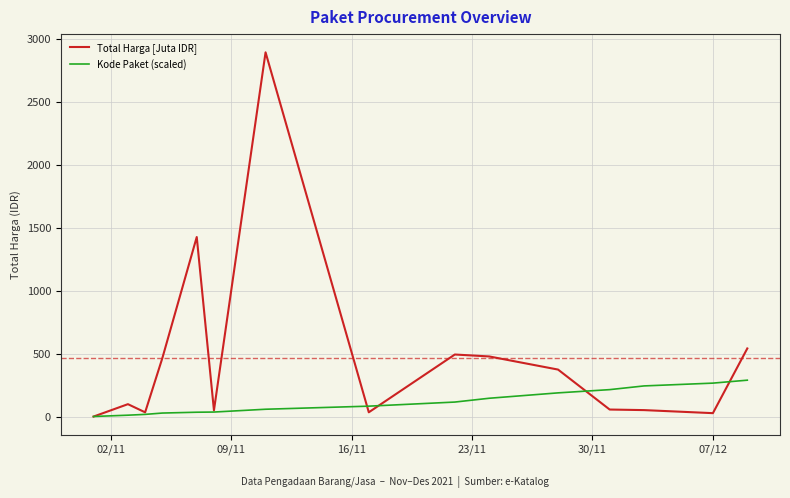

Which series has the largest total across all categories?

Total Harga [Juta IDR]